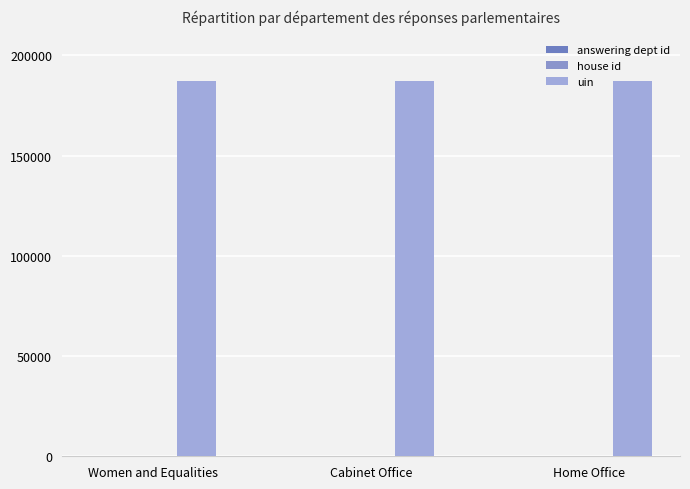

What is the difference between the highest and lowest values at Cabinet Office?

187306